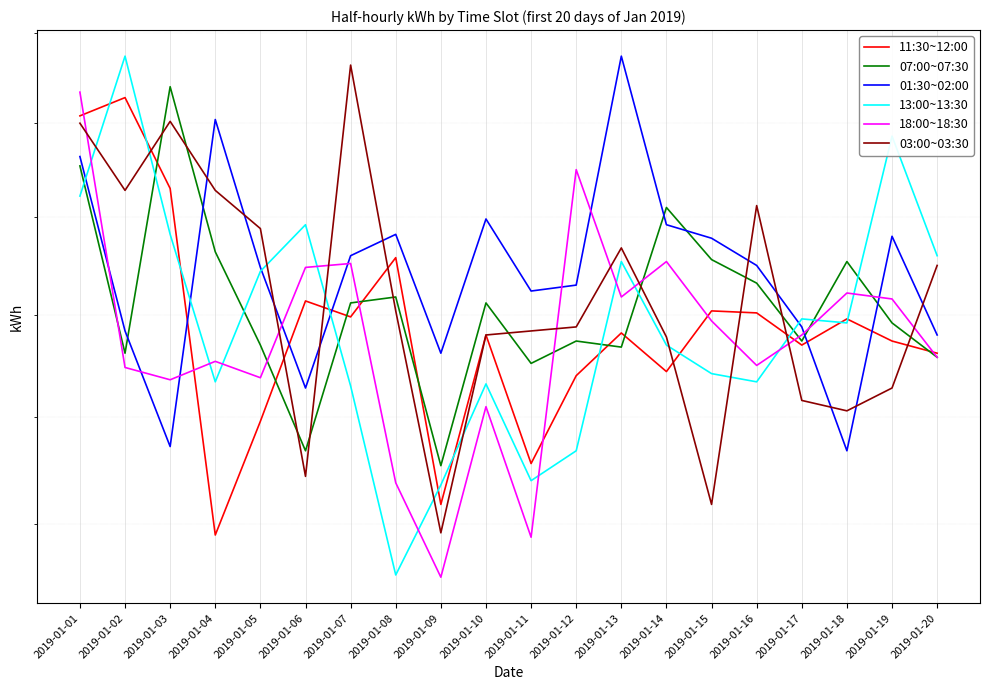

What are all the series names shown in the legend?

11:30~12:00, 07:00~07:30, 01:30~02:00, 13:00~13:30, 18:00~18:30, 03:00~03:30